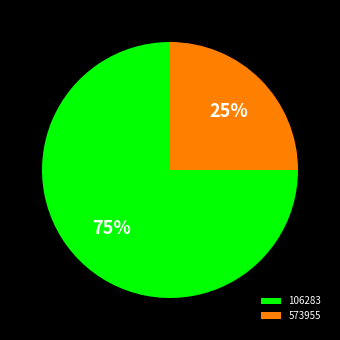

Combined, do 573955 and 106283 account for over 50%?

Yes